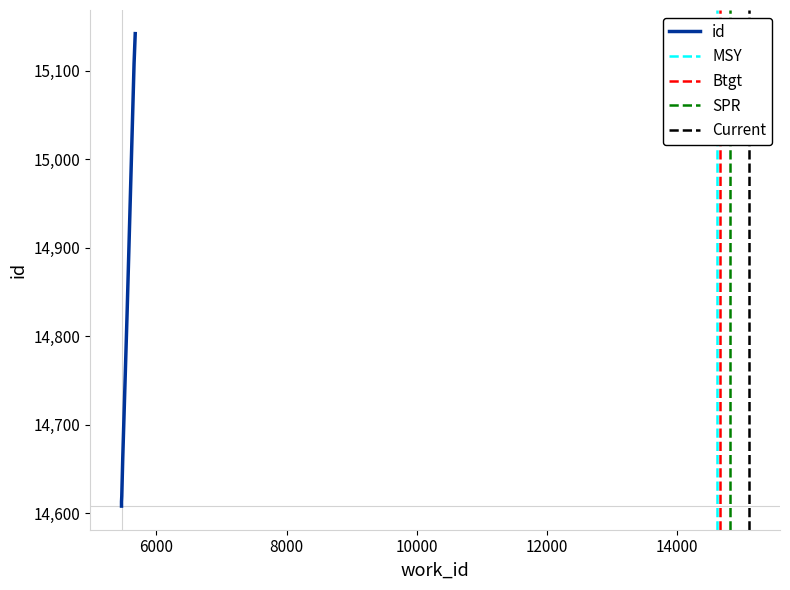

At which label is the value closest to 14875?

5548